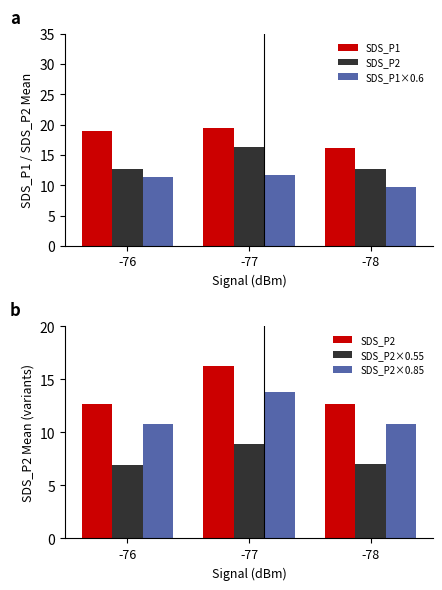

What is the difference between the highest and lowest values at -76?

12.0